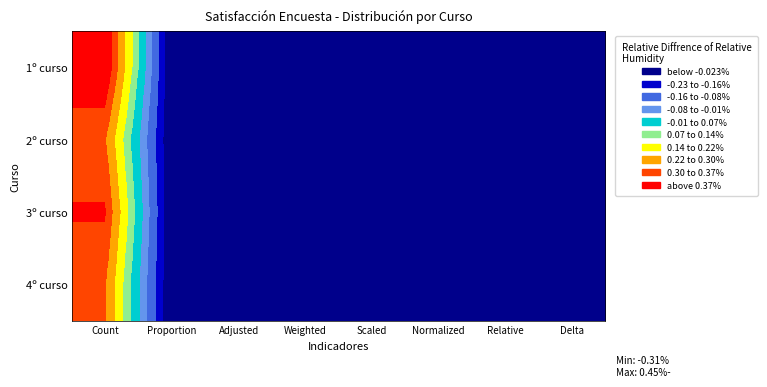

Rank the series by their maximum value, from highest to lowest.

1º curso, 3º curso, 2º curso, 4º curso